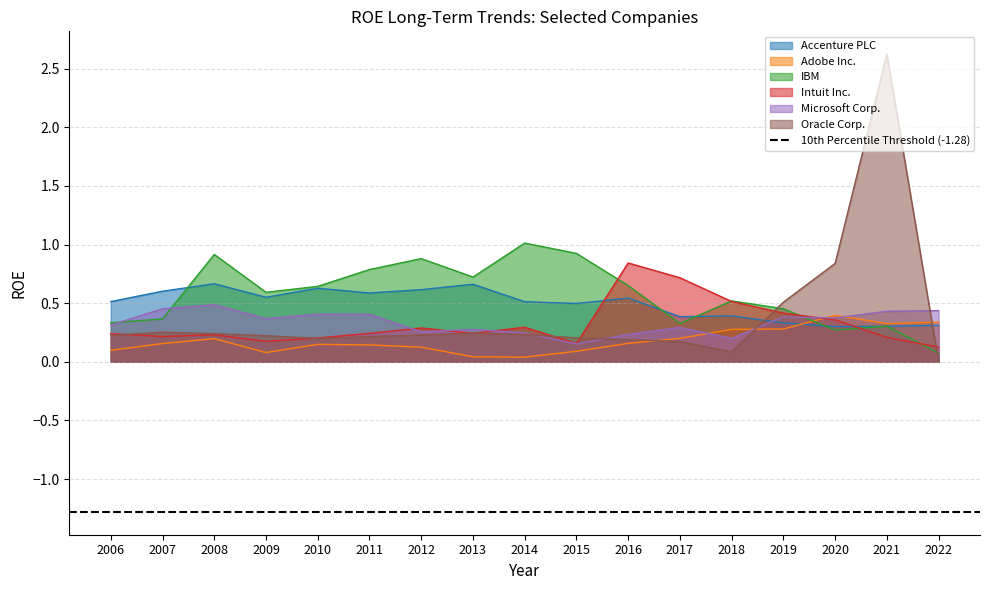

What is the sum of the Oracle Corp. values at 2013 and 2008?

0.5